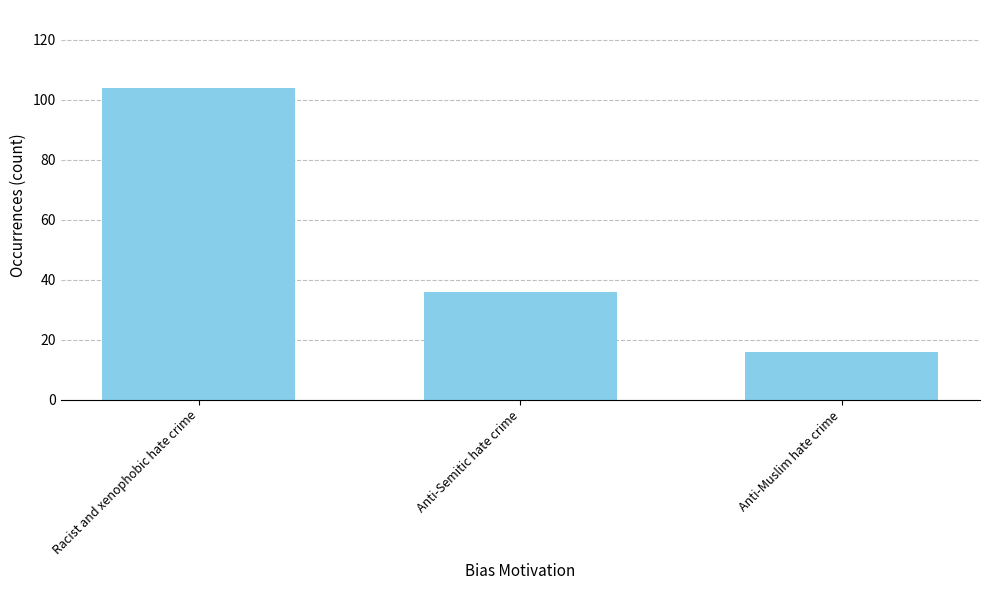

Which label corresponds to the smallest value in the chart?

Anti-Muslim hate crime